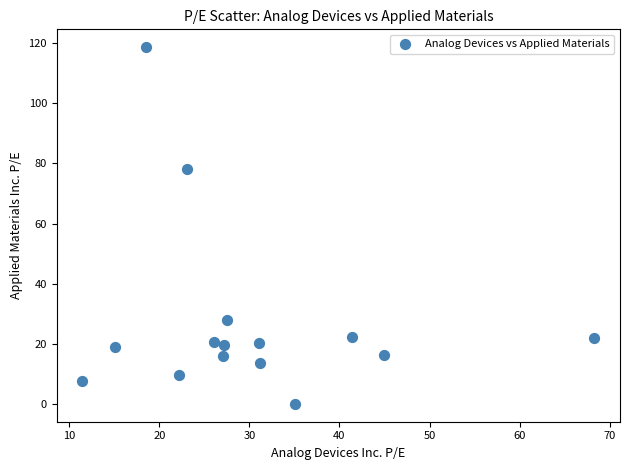

What Y value in the scatter plot is closest to 59?

78.1